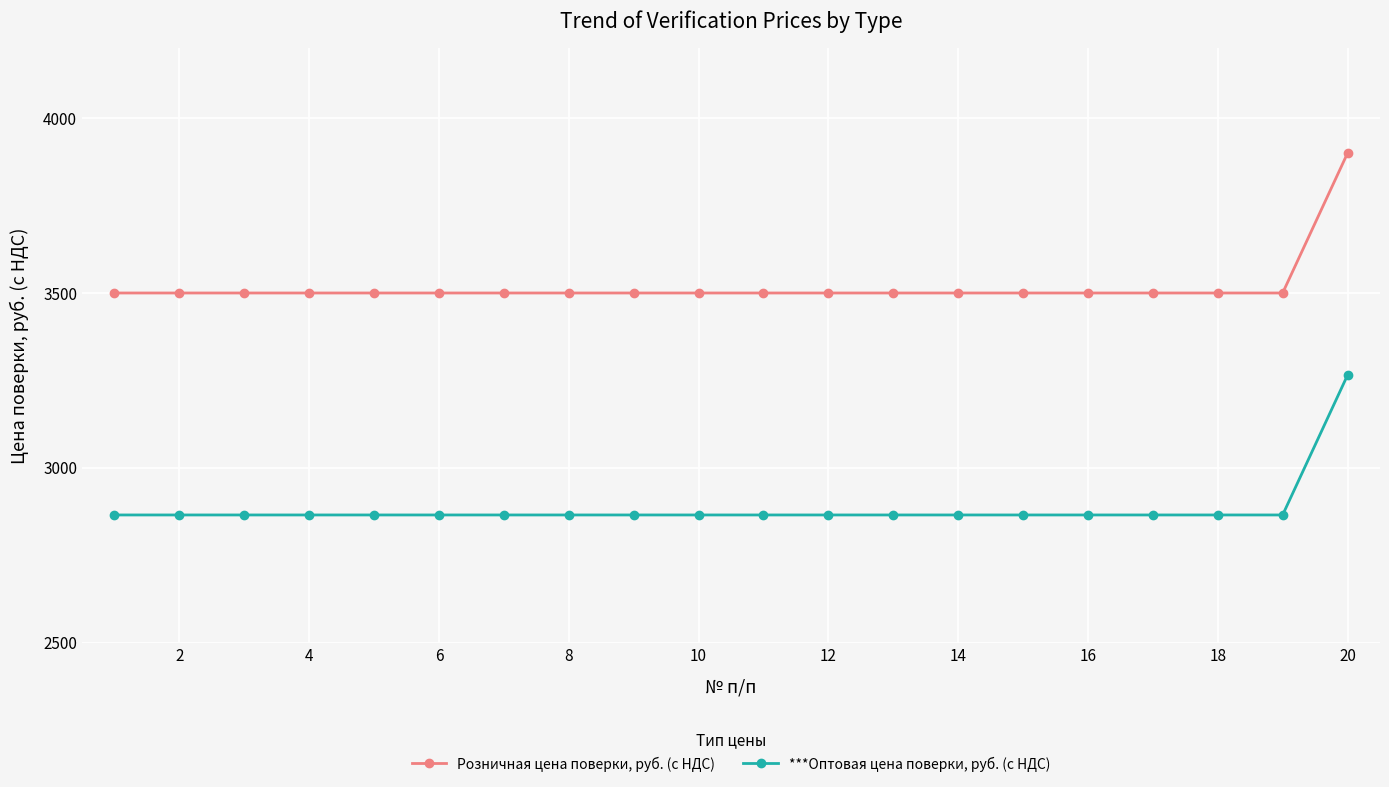

What is the difference between the maximum and minimum values in the Розничная цена поверки, руб. (с НДС) series?

400